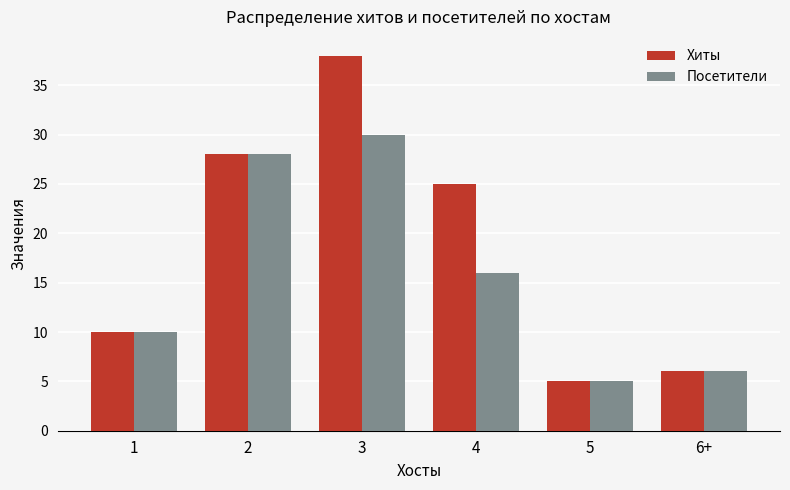

What is the difference between the Хиты values at 1 and 6+?

4